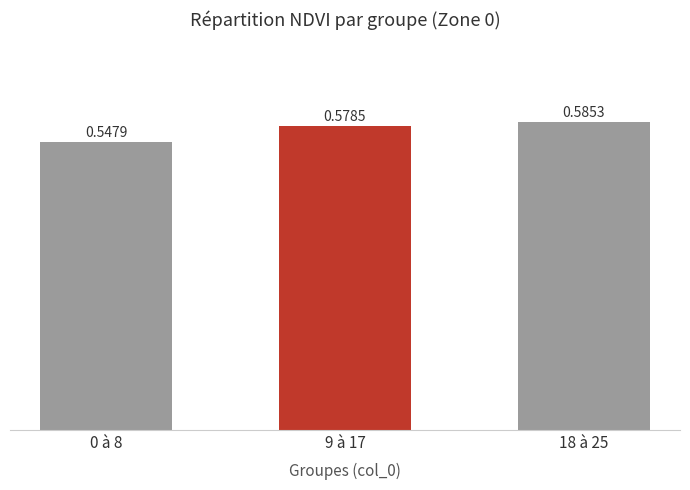

What is the label of the 3rd bar from the right?

0 à 8